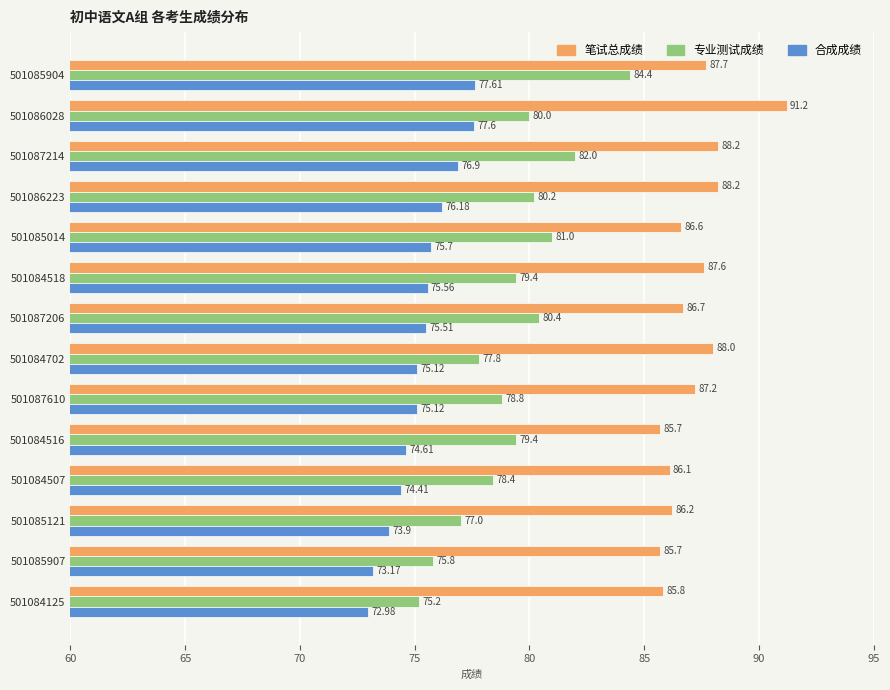

What is the lowest value of the 笔试总成绩 series?

85.7